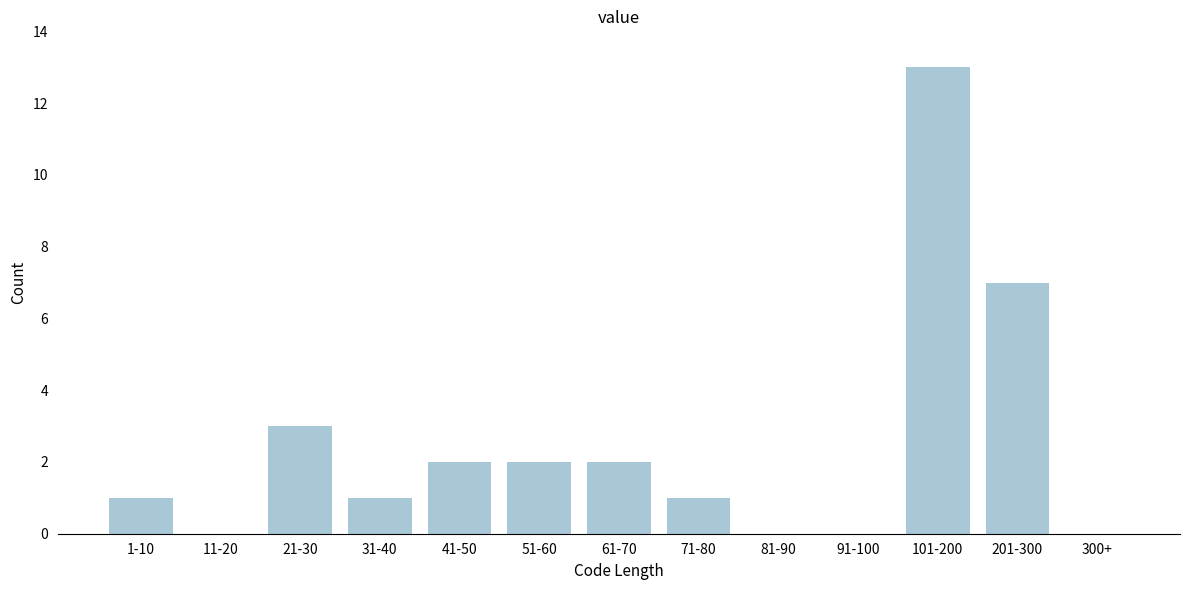

Reading left to right, extract all data points from this chart.

1-10=1	11-20=0	21-30=3	31-40=1	41-50=2	51-60=2	61-70=2	71-80=1	81-90=0	91-100=0	101-200=13	201-300=7	300+=0